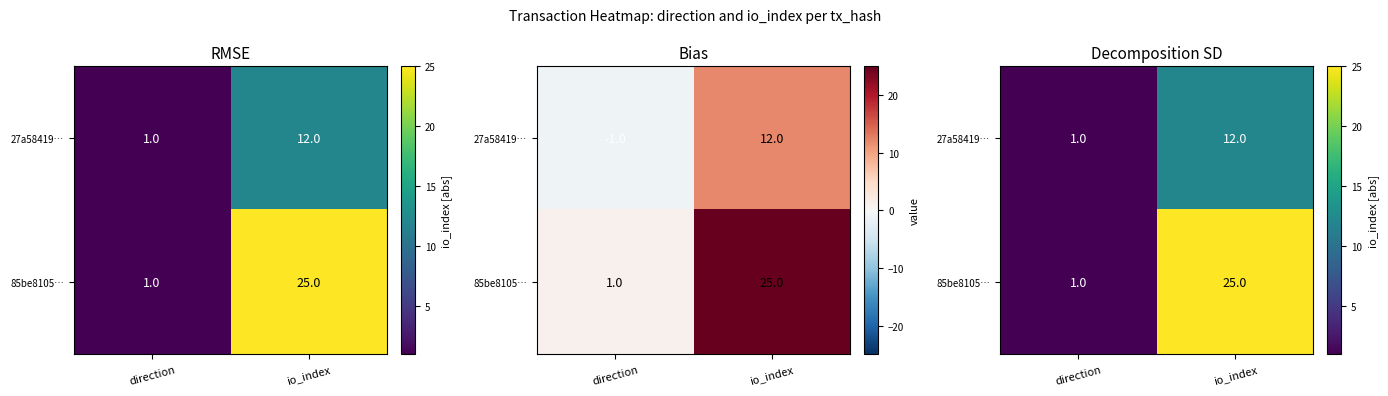

List the series in order of their peak value, lowest first.

27a58419…, 85be8105…